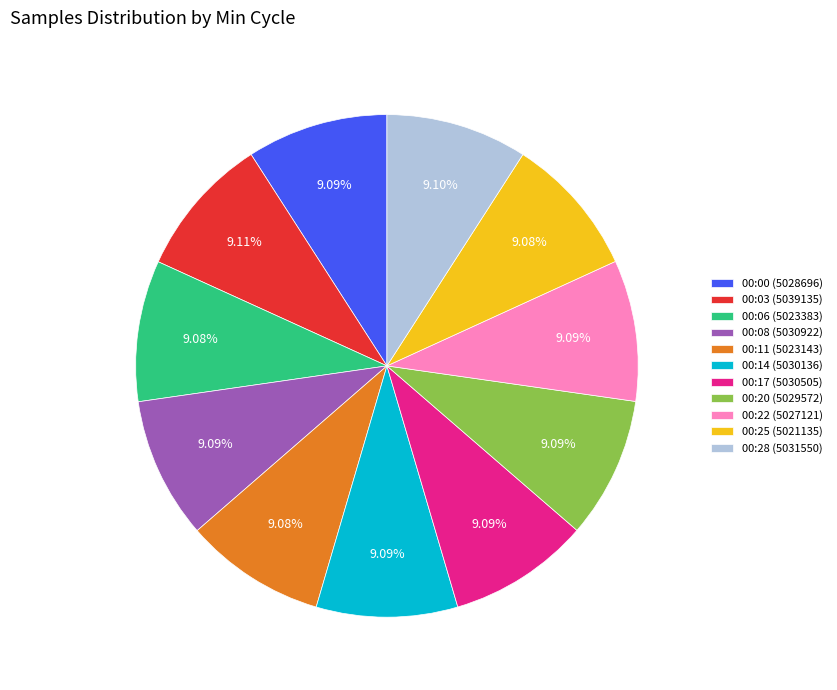

To the nearest percent, what is the average slice percentage?

9%